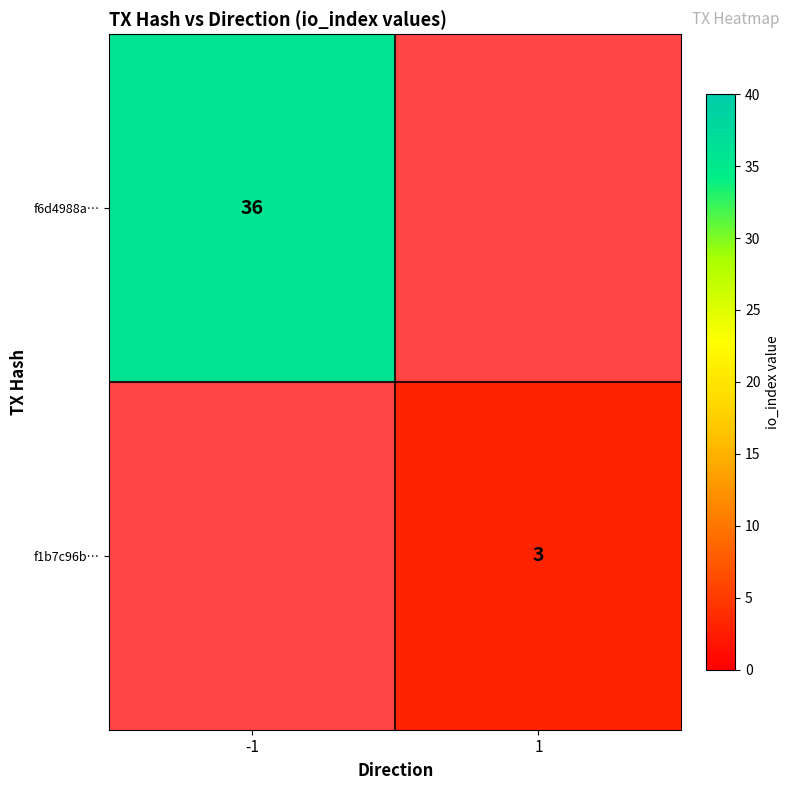

The f6d4988a… series shows 36 at -1. True or false?

True